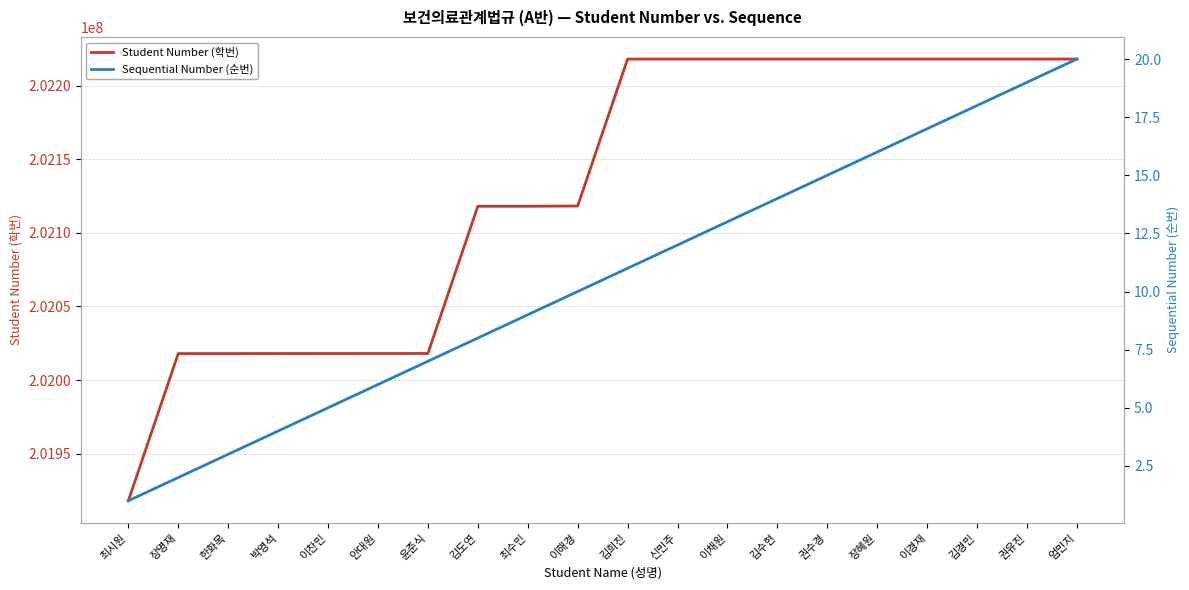

True or false: Student Number (학번) has a value of 202218013 at 엄민지.

True